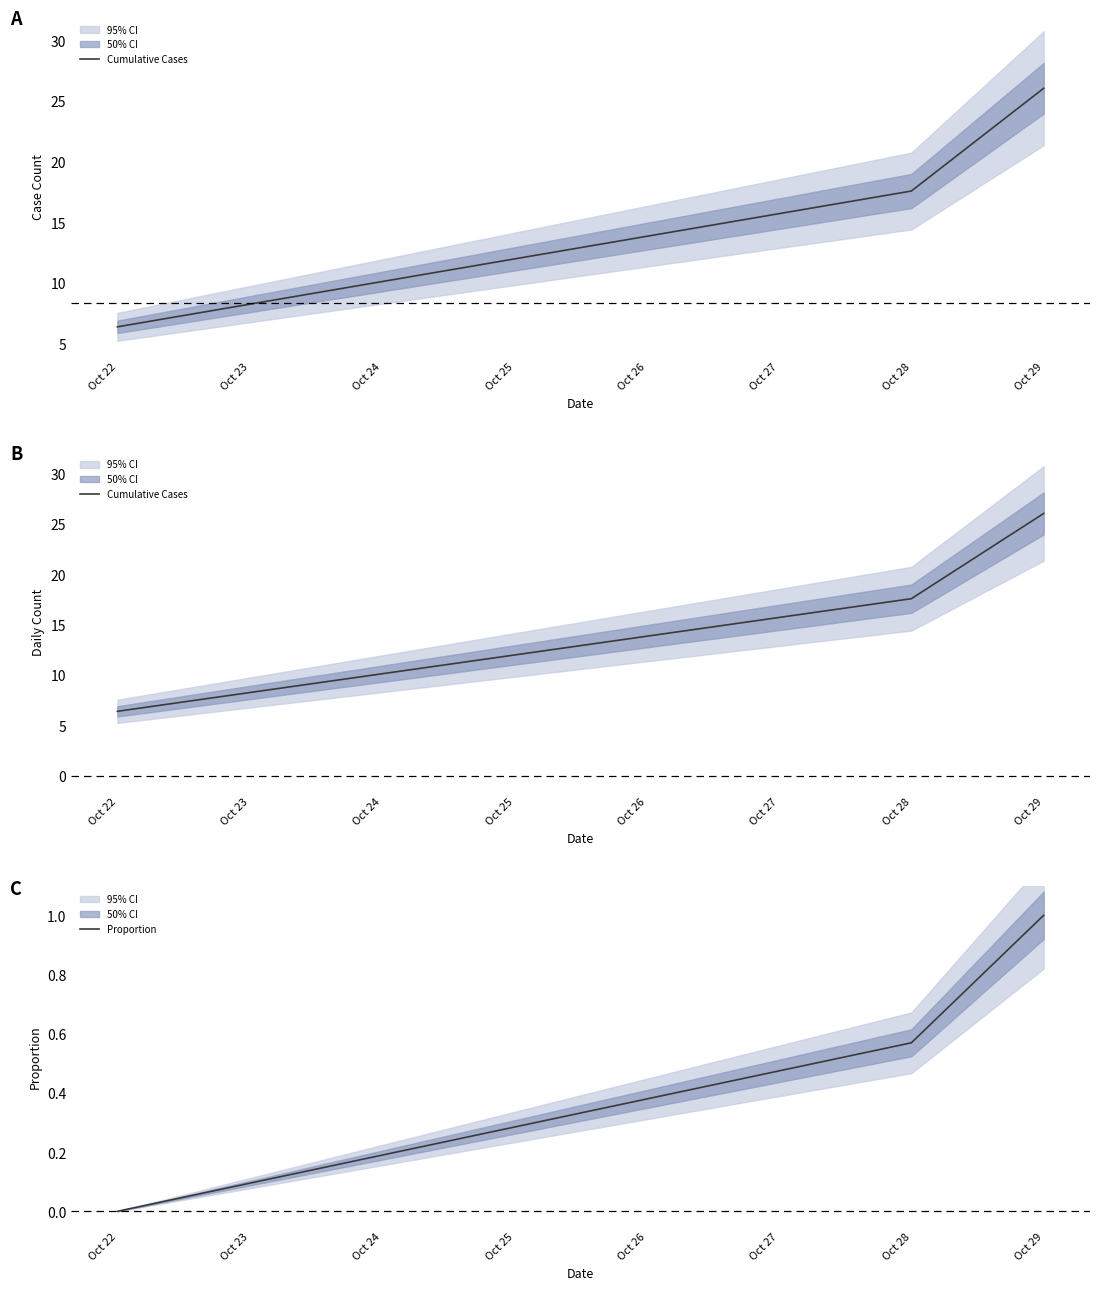

The value of Proportion at Oct 28 is 0.4. True or false?

False